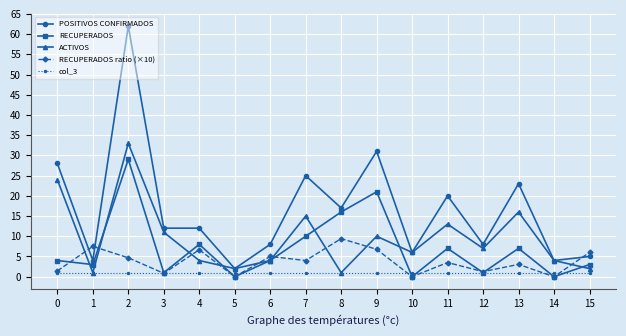

What are all the series names shown in the legend?

POSITIVOS CONFIRMADOS, RECUPERADOS, ACTIVOS, RECUPERADOS ratio (×10), col_3